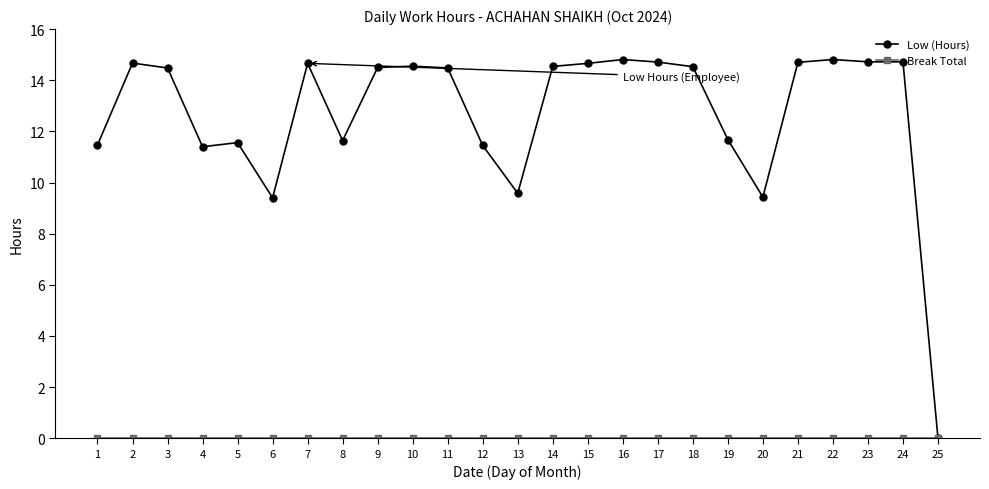

What is the value of the Low (Hours) point at the 14th from the left?

14.5